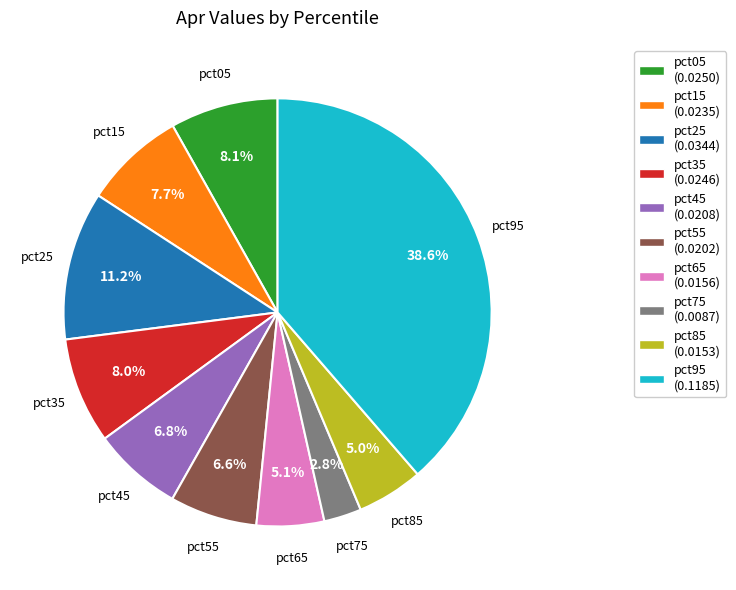

How many slices are in this pie chart?

10